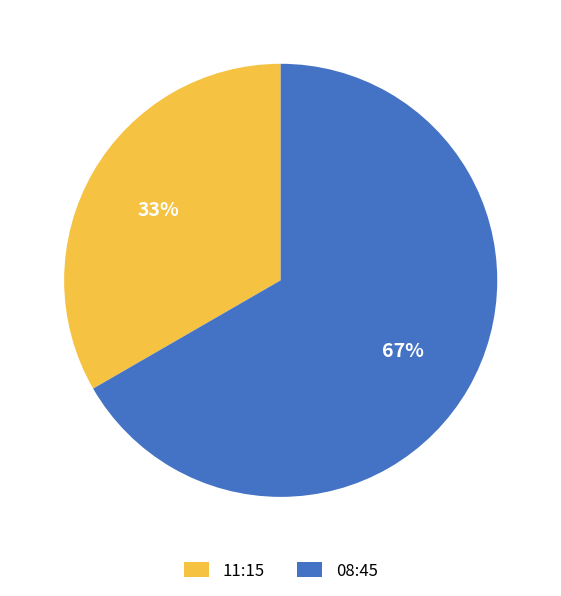

True or false: 08:45 accounts for 78% of the total.

False